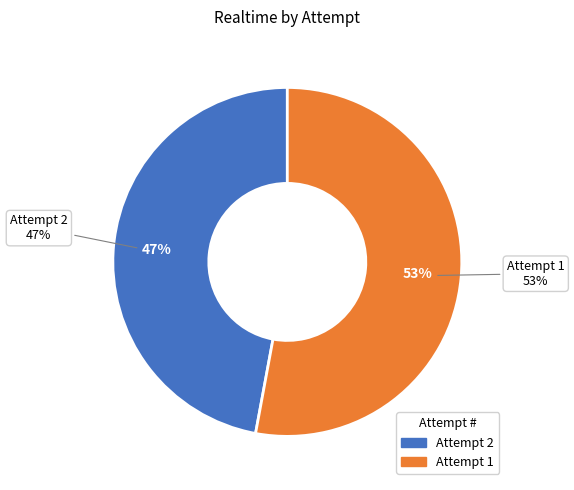

Which category accounts for the majority?

1